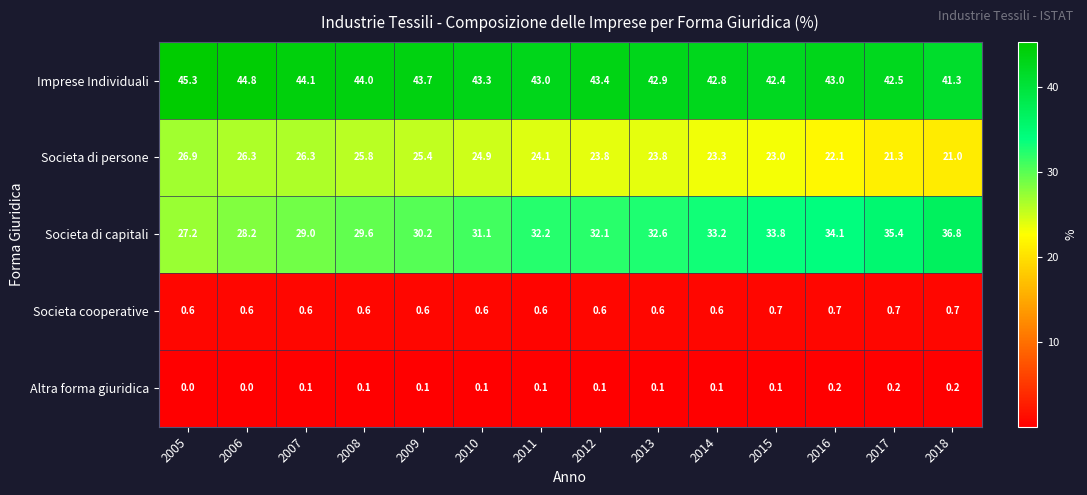

Which series has the largest range (max minus min)?

Societa di capitali